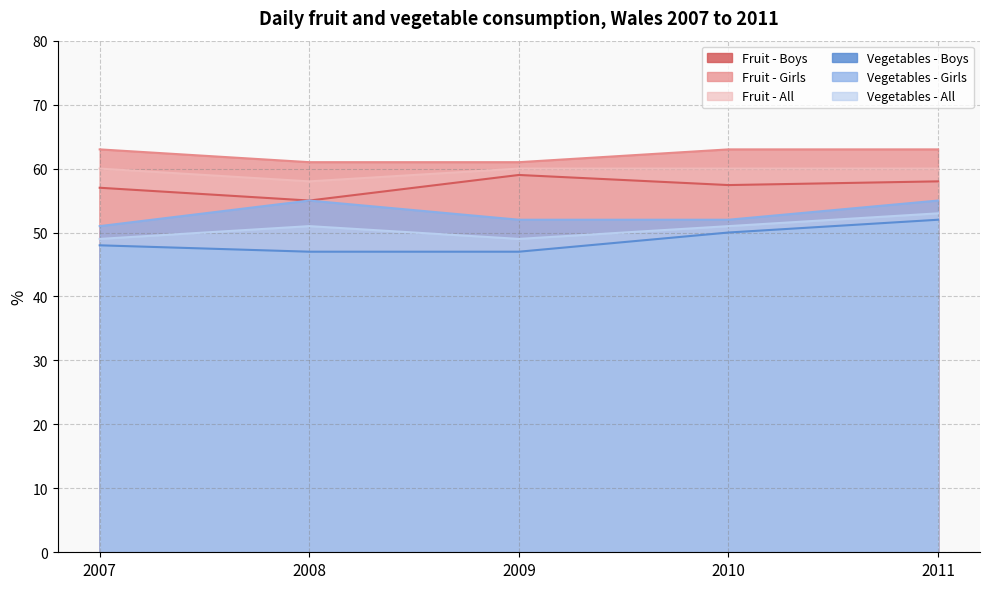

What is the lowest value of the Fruit - All series?

58.0